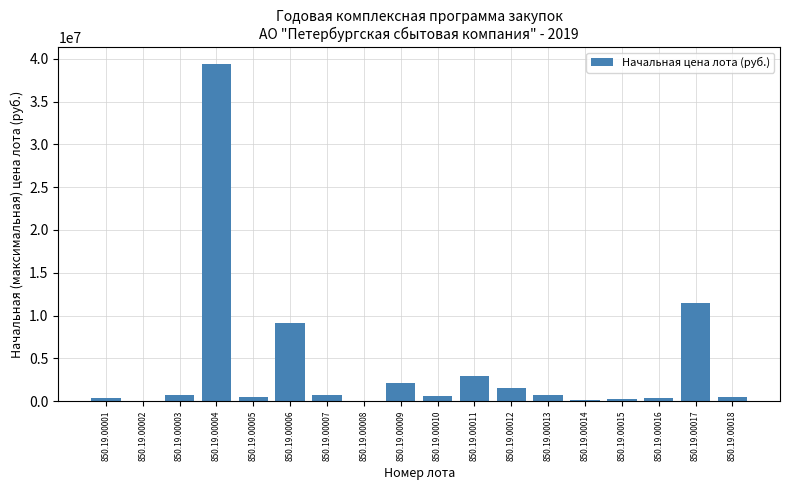

At which category does the chart reach its peak across all series?

850.19.00004